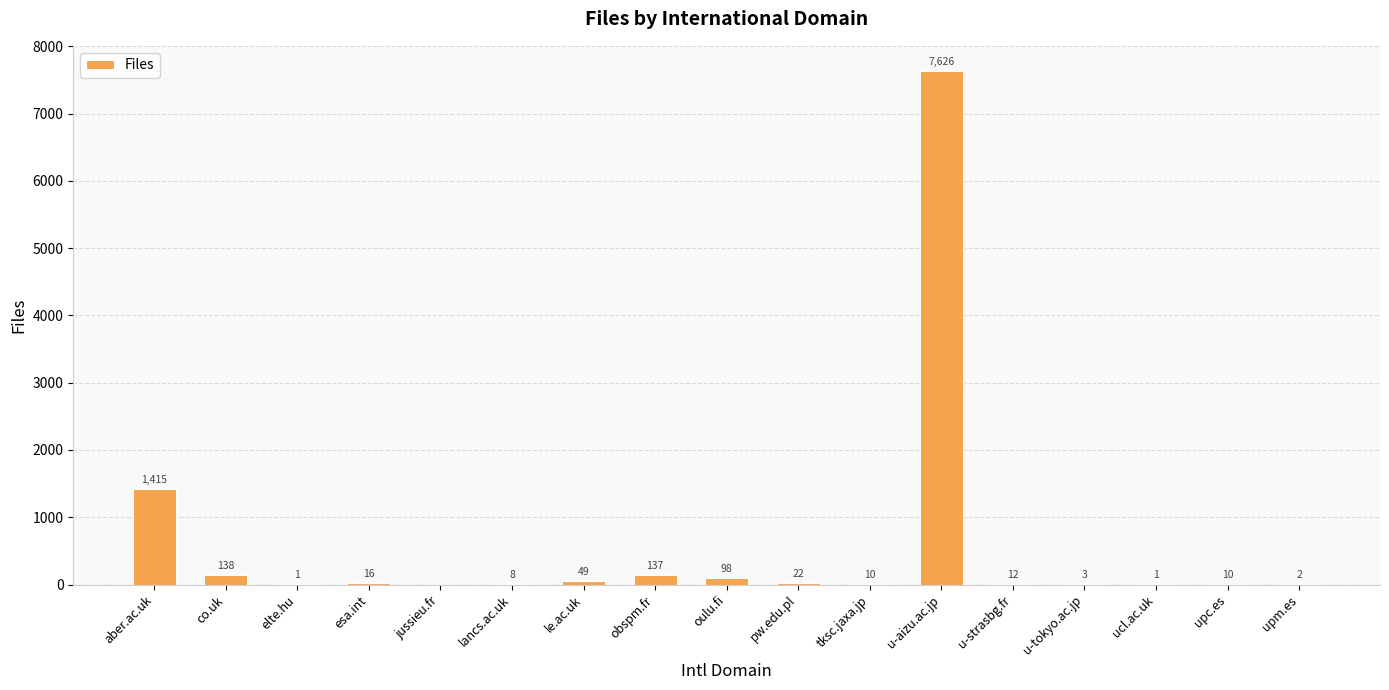

True or false: the data shows 1415 at aber.ac.uk.

True